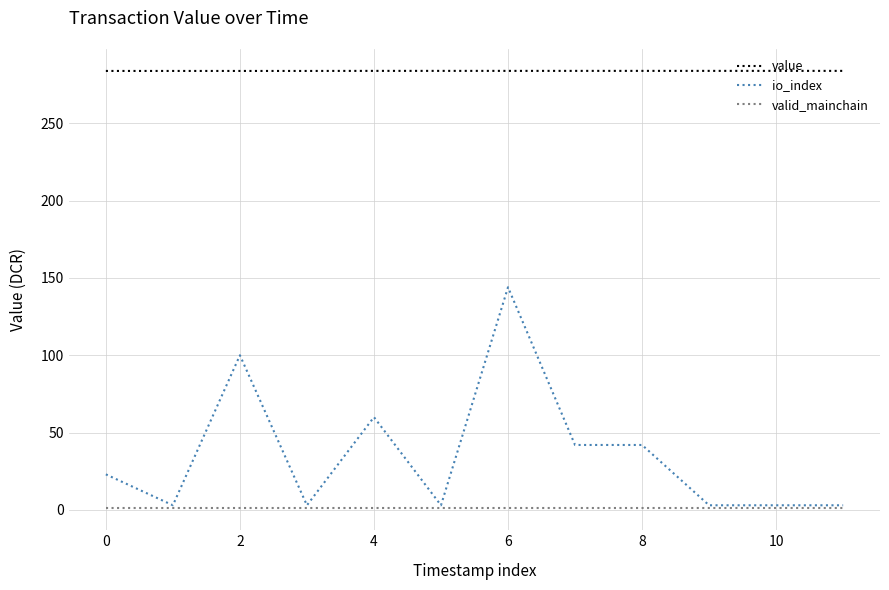

Which series has the largest total across all categories?

value